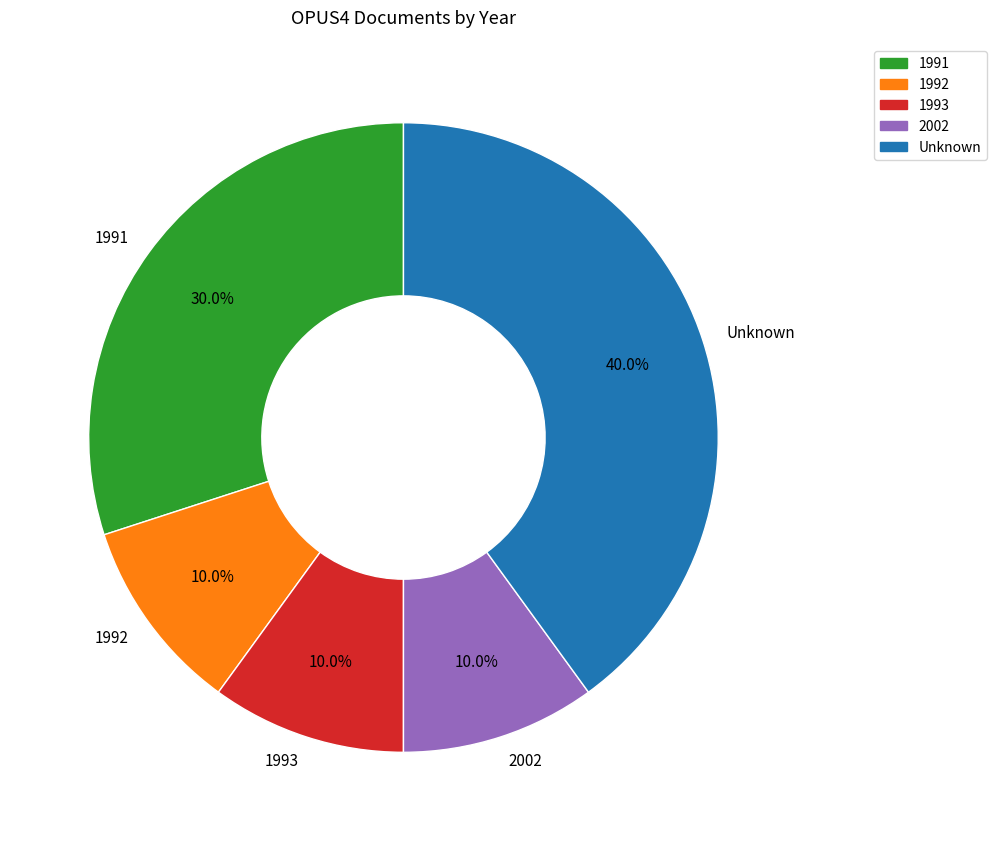

Between Unknown and 1992, which is larger?

Unknown